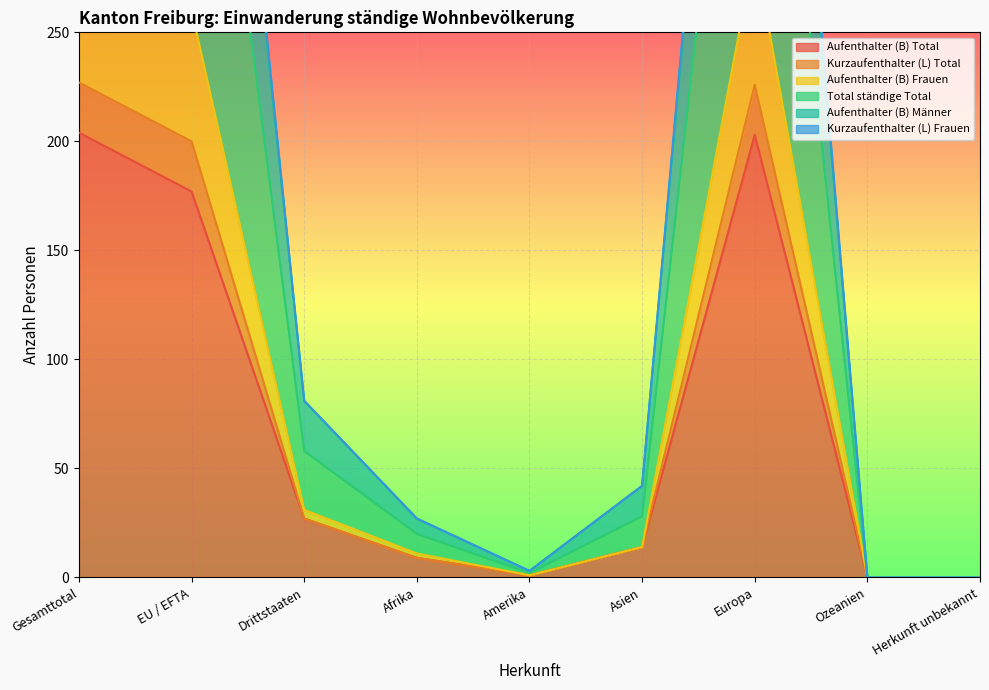

At which category is the sum across all series the highest?

Gesamttotal